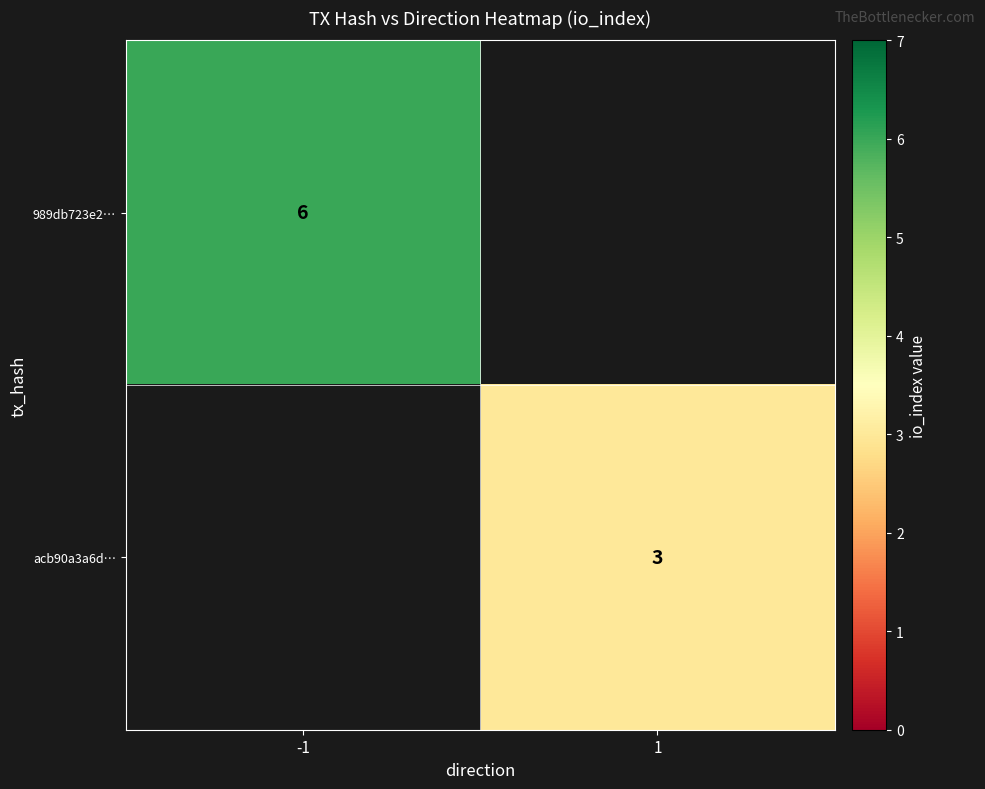

Is the value of acb90a3a6d… at 1 greater than the value of 989db723e2… at -1?

No